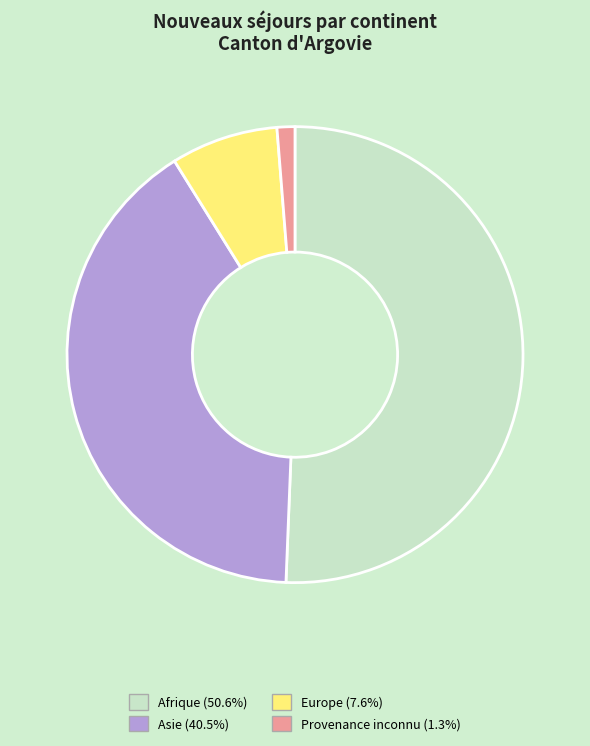

Which category has the smallest portion of the pie?

Provenance inconnu